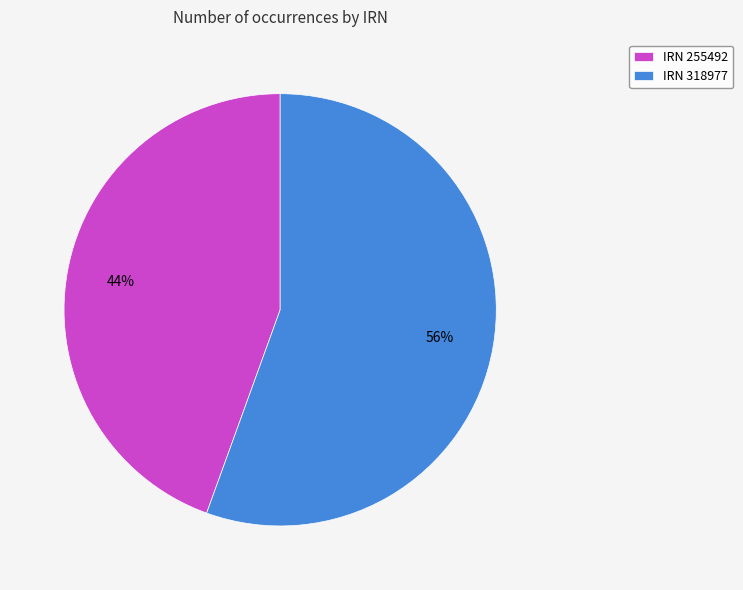

What is the largest slice in the pie chart?

IRN 318977